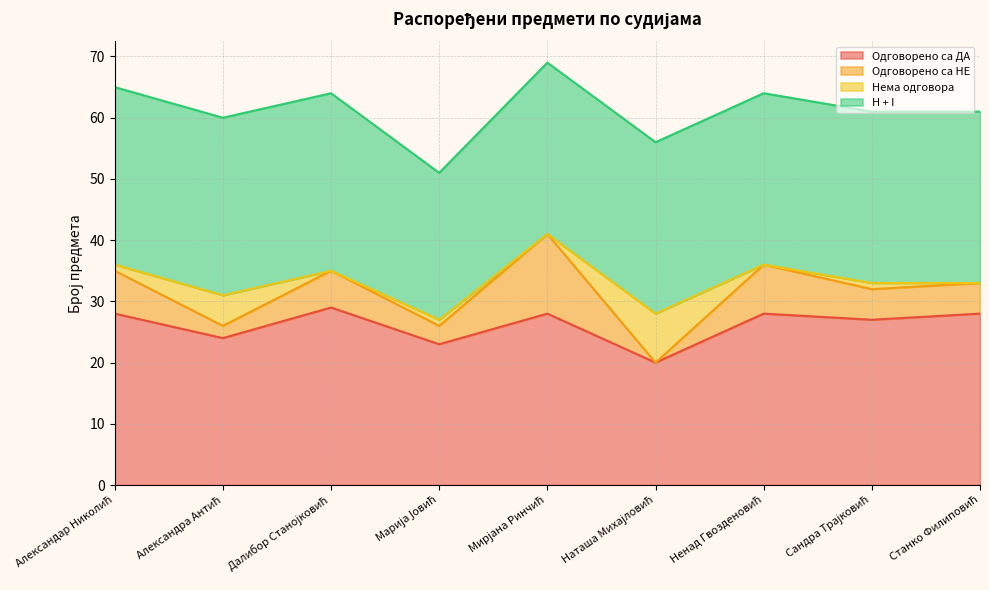

How many interior local valleys does the Нема одговора series have?

3